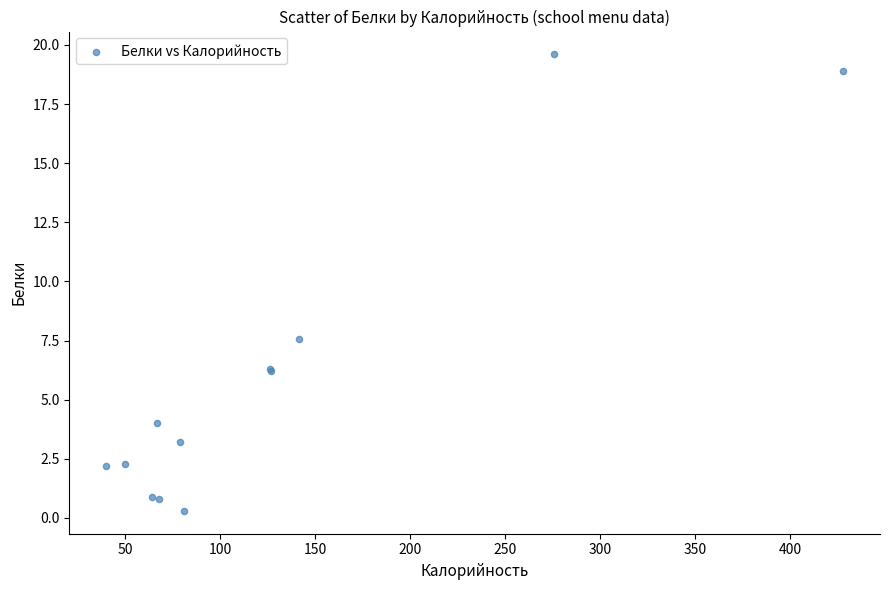

What Y value in the scatter plot is closest to 9?

7.6